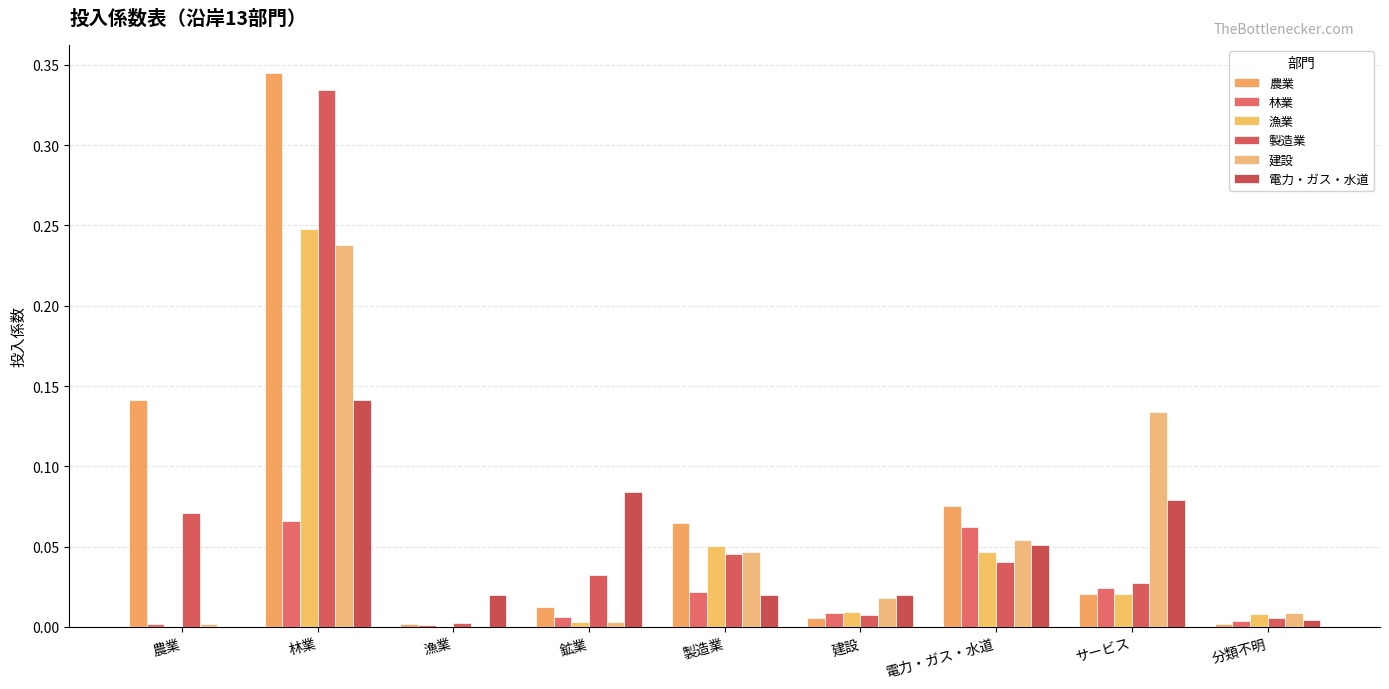

At which category is the sum across all series the highest?

林業